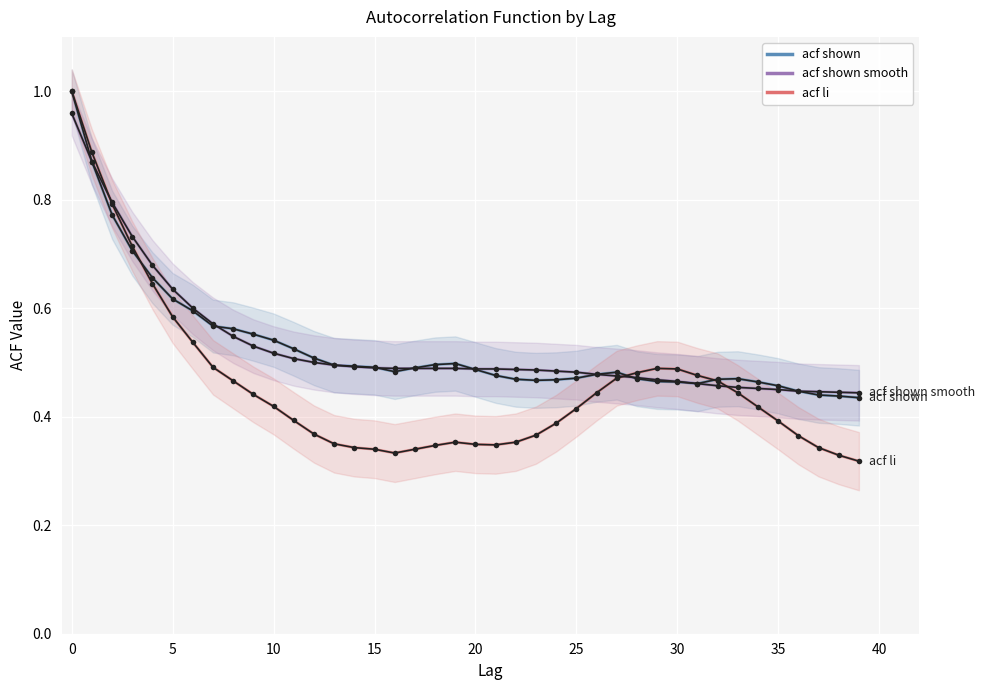

True or false: acf shown smooth and acf shown cross at least once.

True